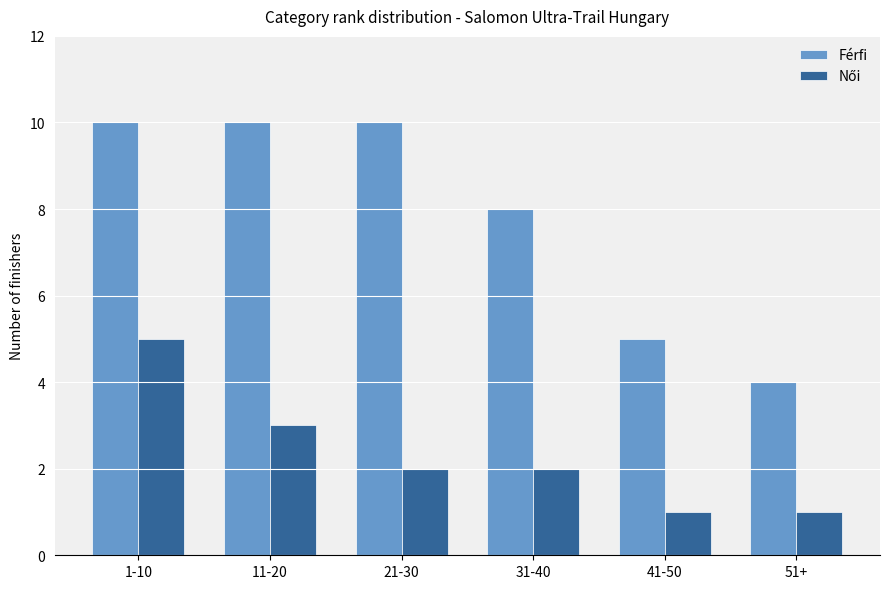

What is the sum of the Férfi values at 51+ and 31-40?

12